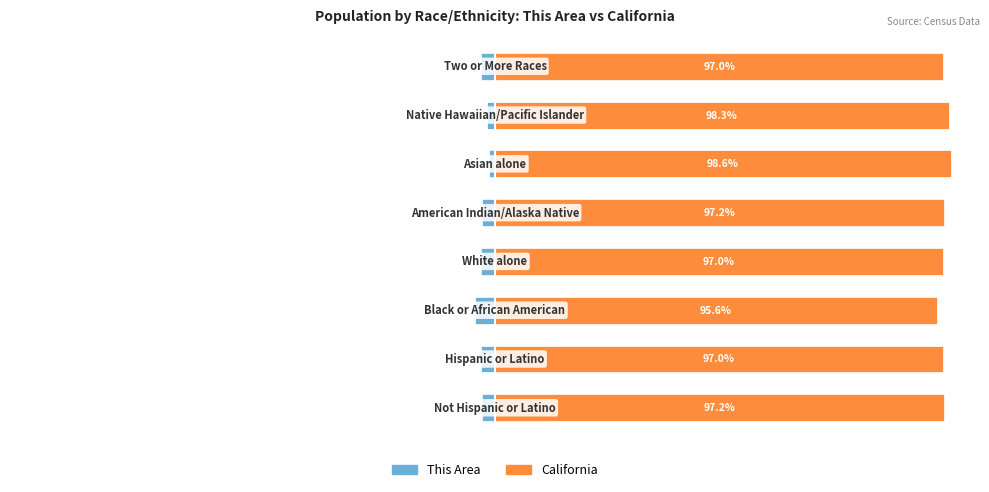

How many categories are shown in the chart?

8